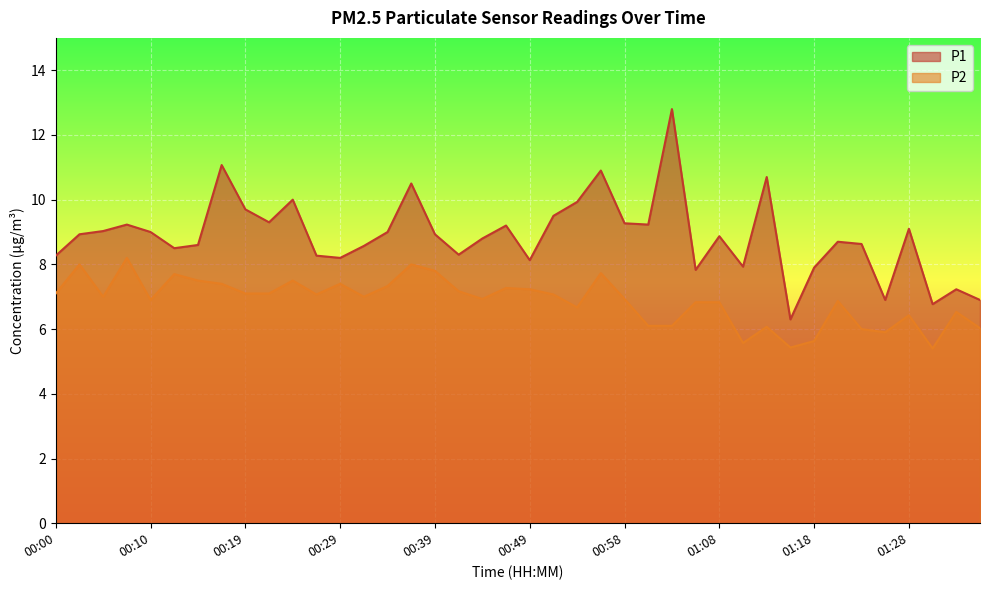

True or false: P2 and P1 intersect in this chart.

False